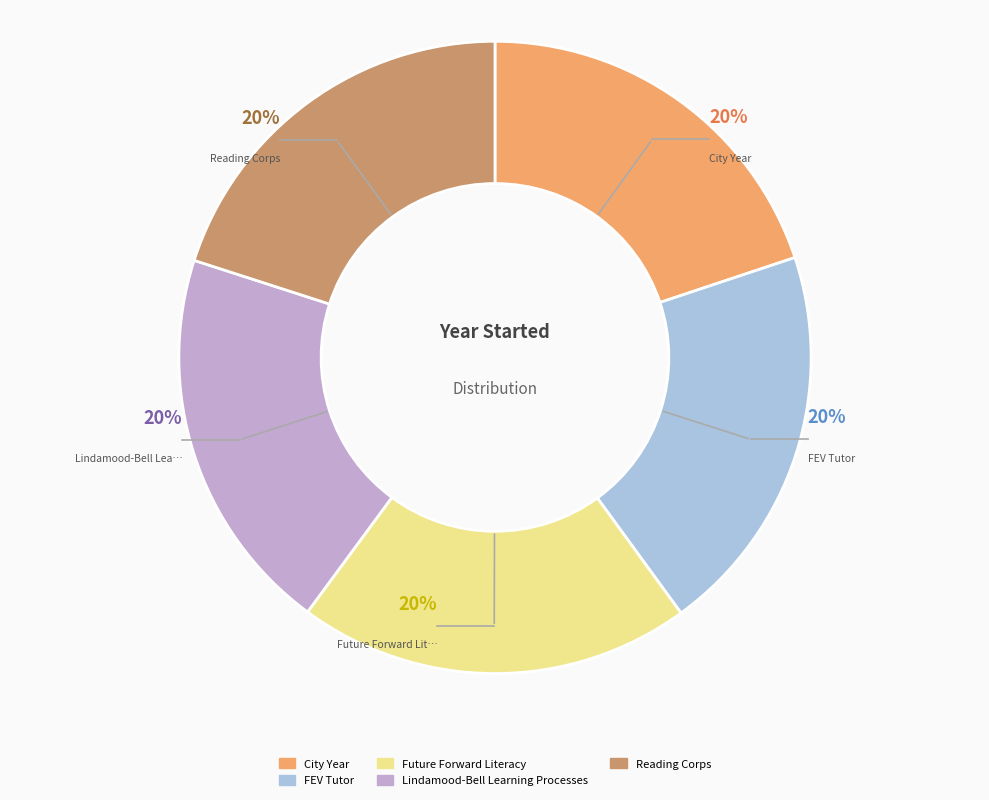

Is it true that Reading Corps is 15% of the pie?

False